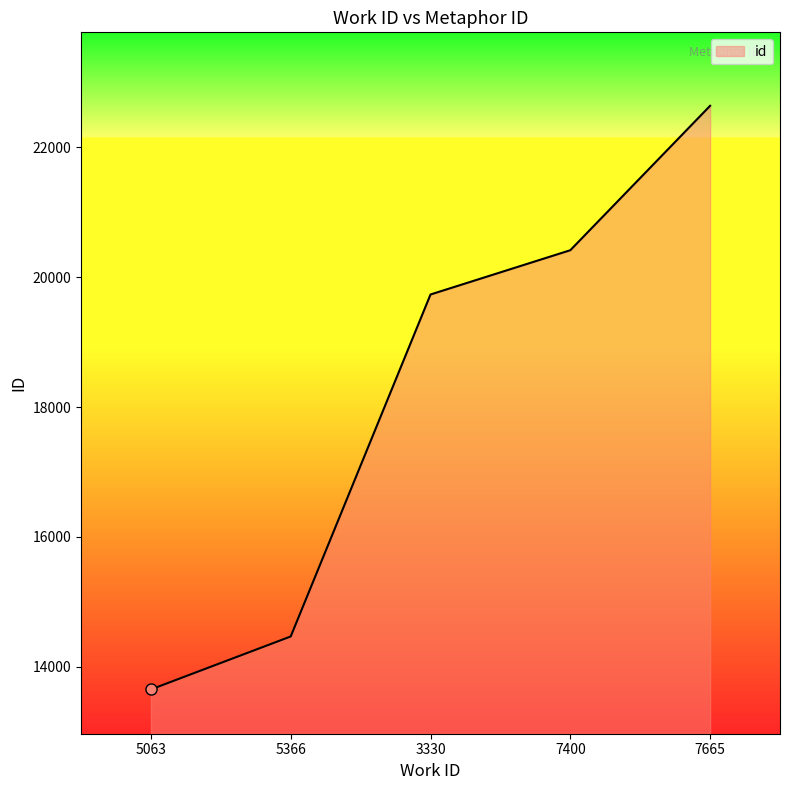

List the labels in order of value, largest first.

7665, 7400, 3330, 5366, 5063